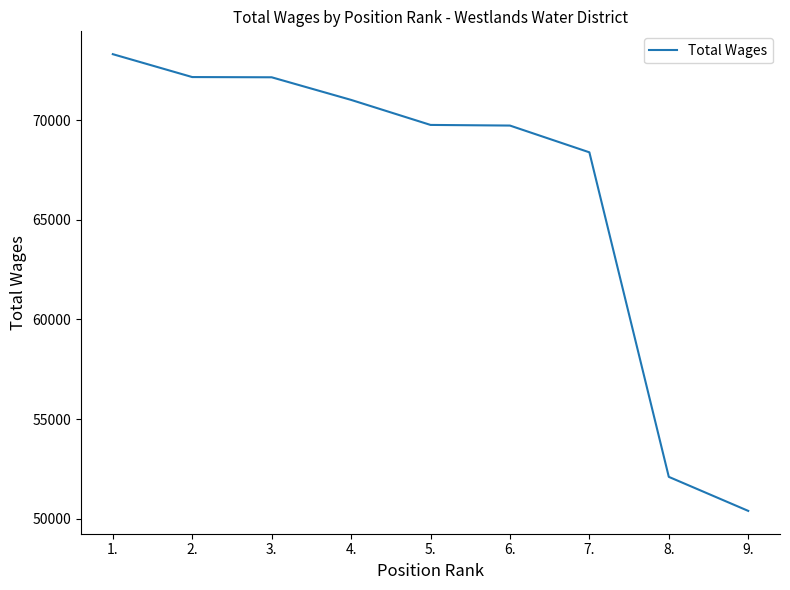

Is it true that the value at 6. is 69740?

True